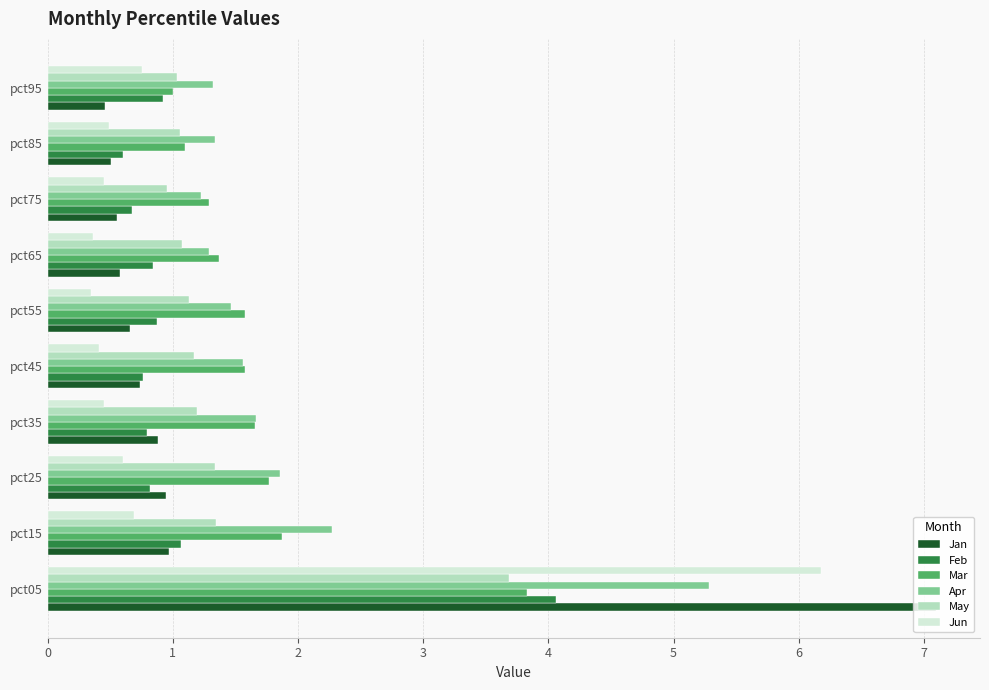

What are all the series names shown in the legend?

Jan, Feb, Mar, Apr, May, Jun